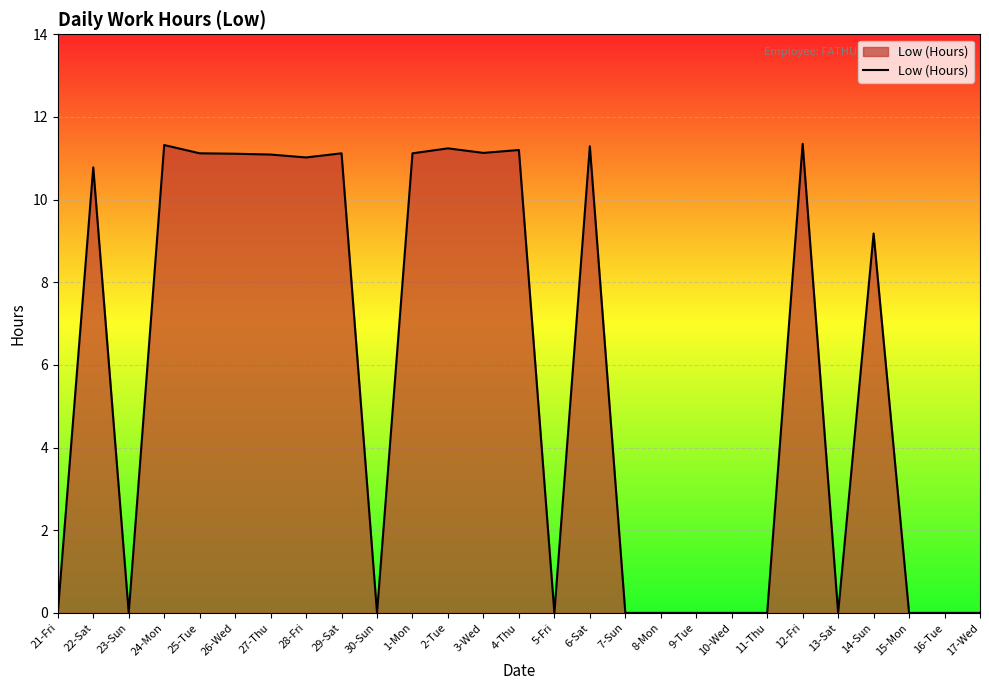

True or false: the data shows -5.6 at 21-Fri.

False